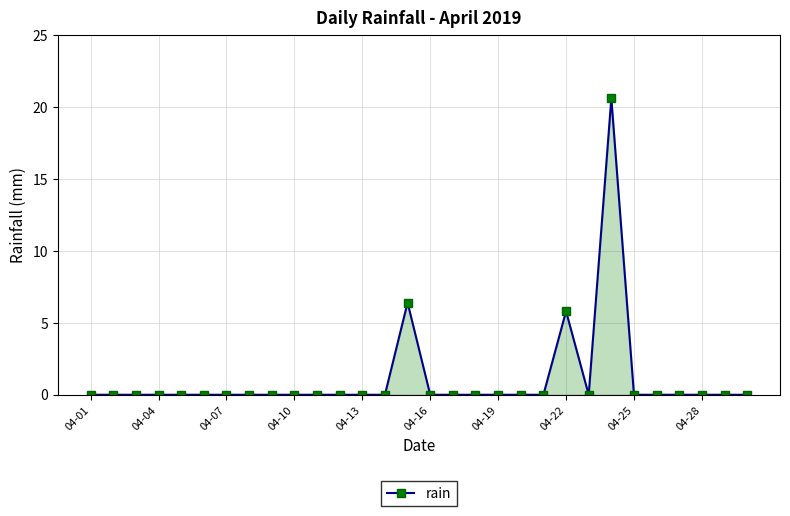

True or false: there are more than 1 points higher than both neighbors.

True